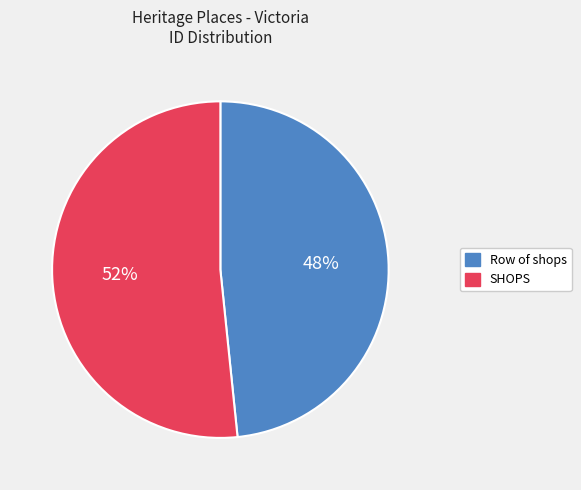

Which has a higher value, Row of shops or SHOPS?

SHOPS